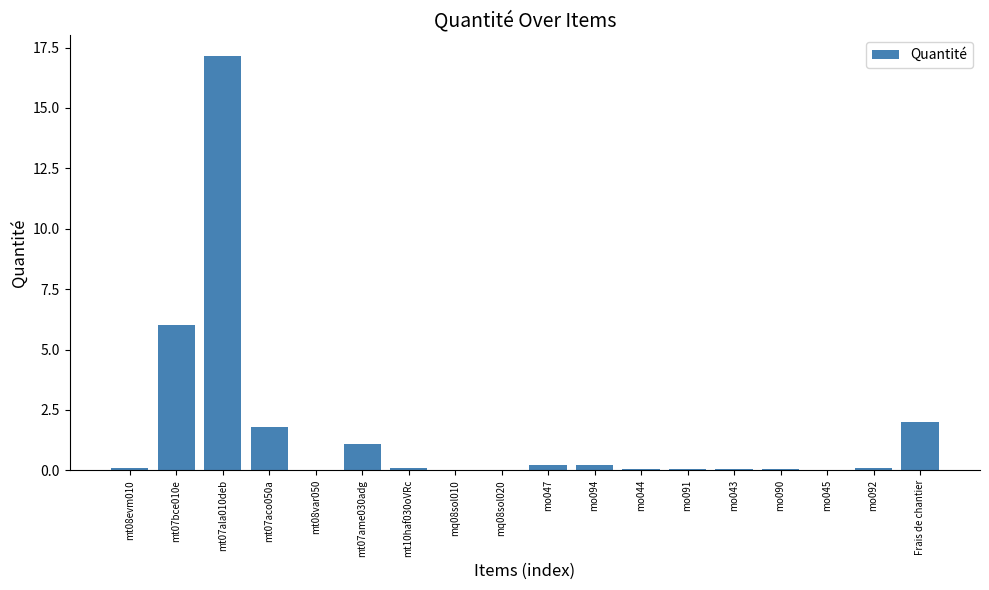

What is the greatest value displayed?

17.2